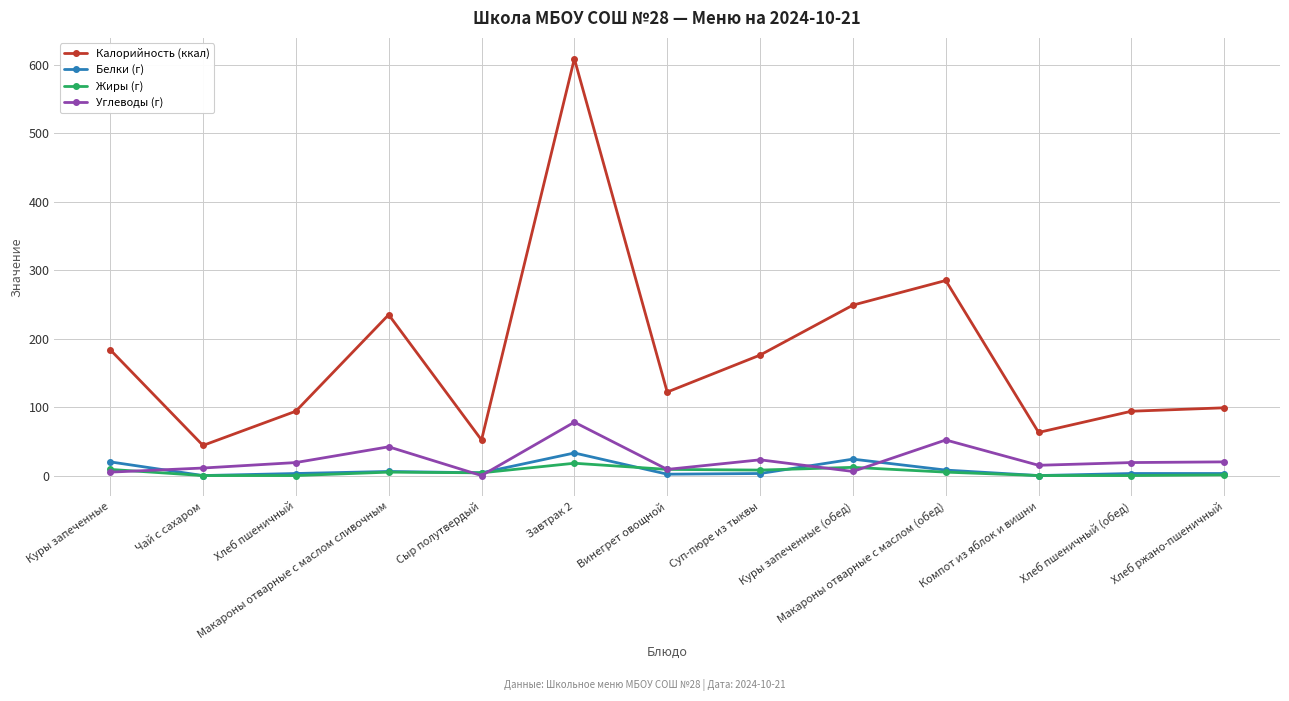

What is the label of the 4th point from the right?

Макароны отварные с маслом (обед)